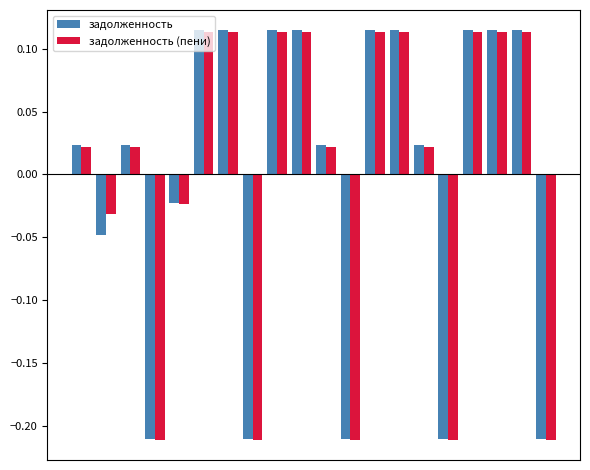

At how many categories does at least one series exceed 0?

13